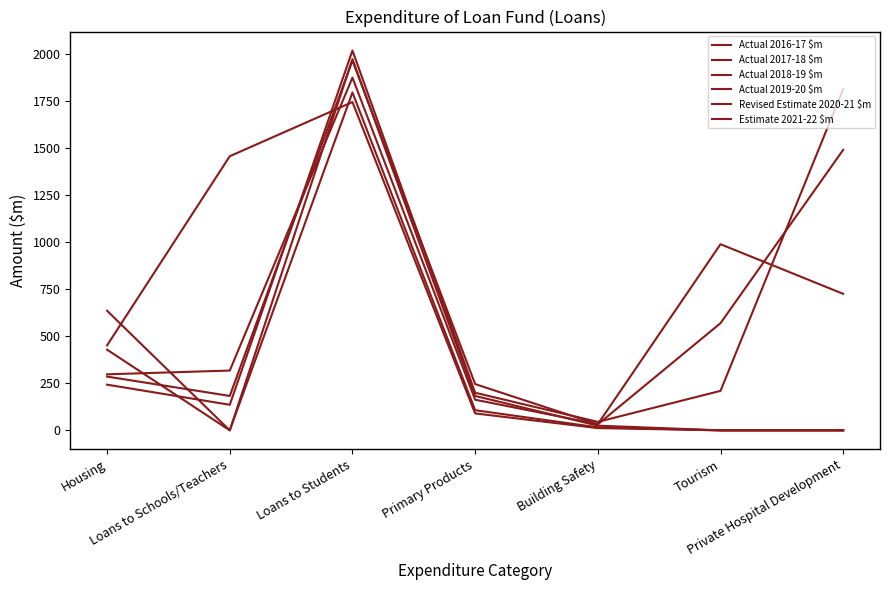

What is the label of the 3rd point from the left?

Loans to Students